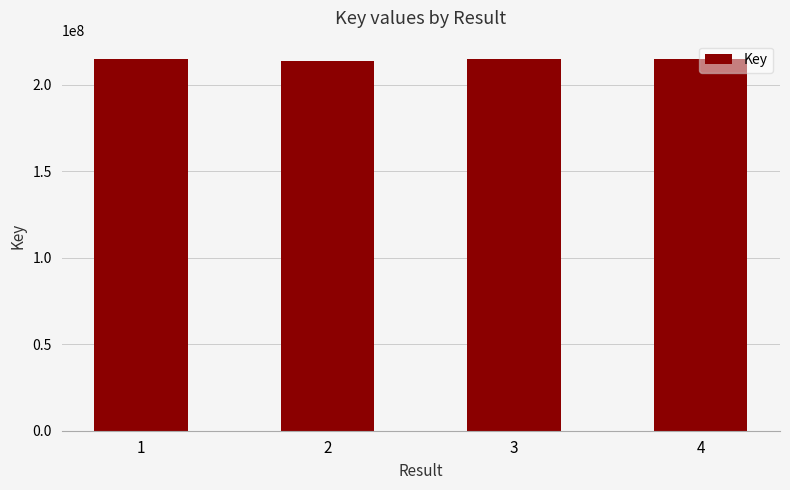

What is the minimum value shown in the chart?

213627046